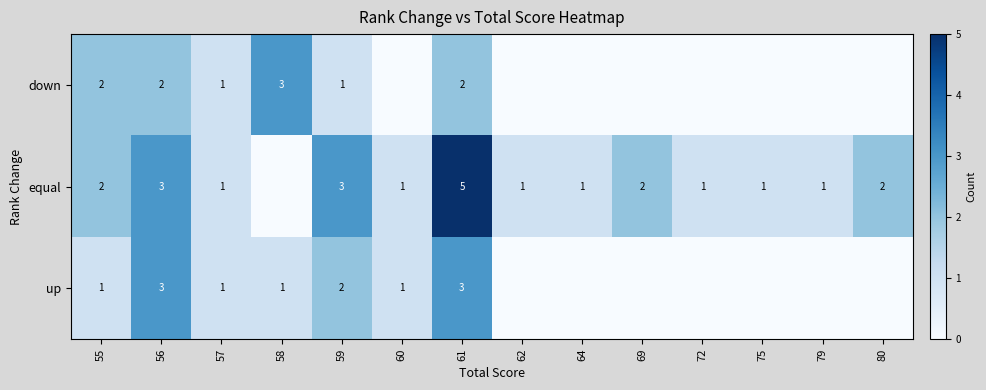

At how many categories does at least one series exceed 1?

7